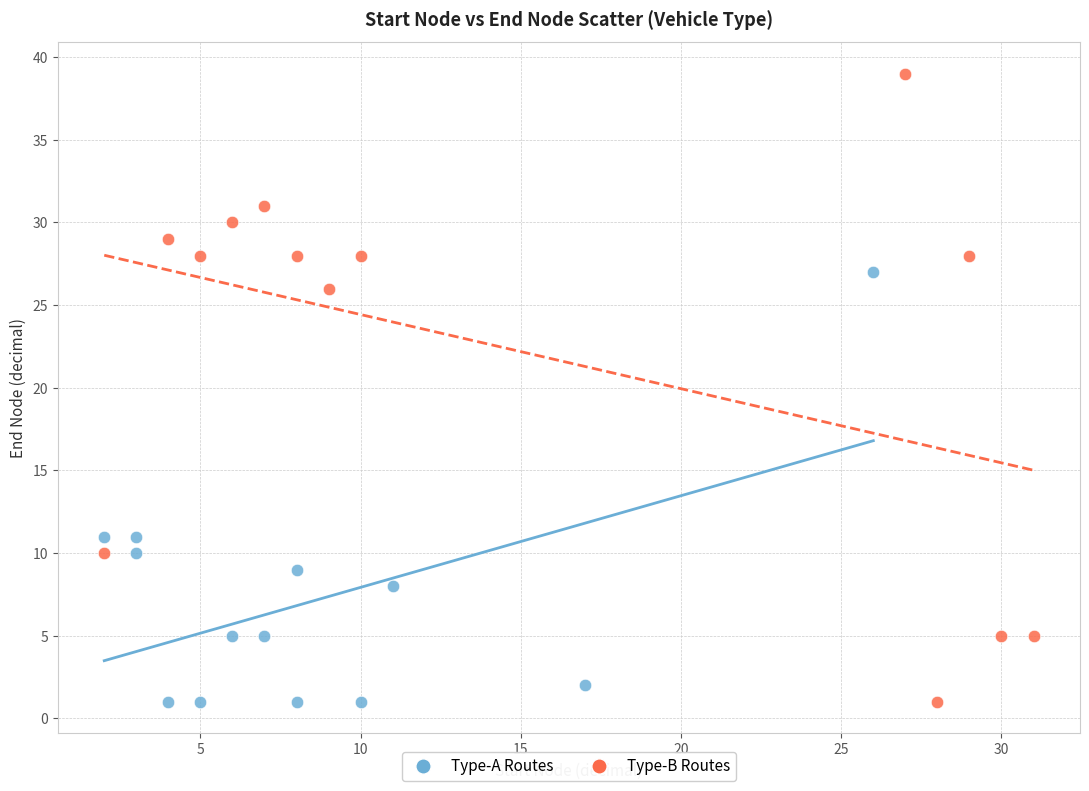

Which series has the largest Y range (max minus min)?

Type-B Routes